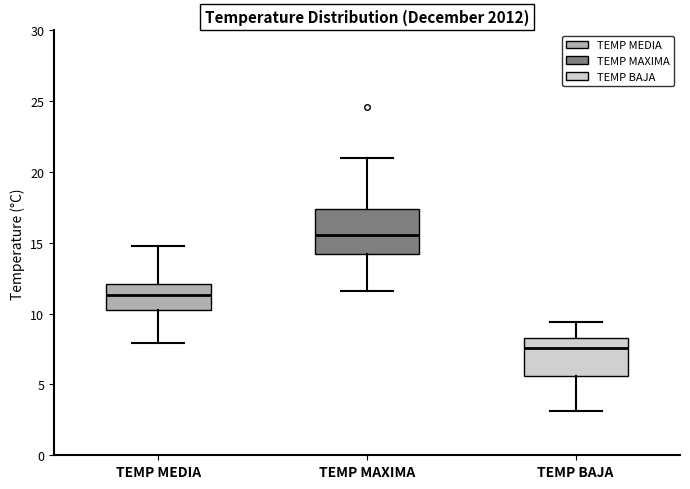

Which box's median line is the highest?

TEMP MAXIMA